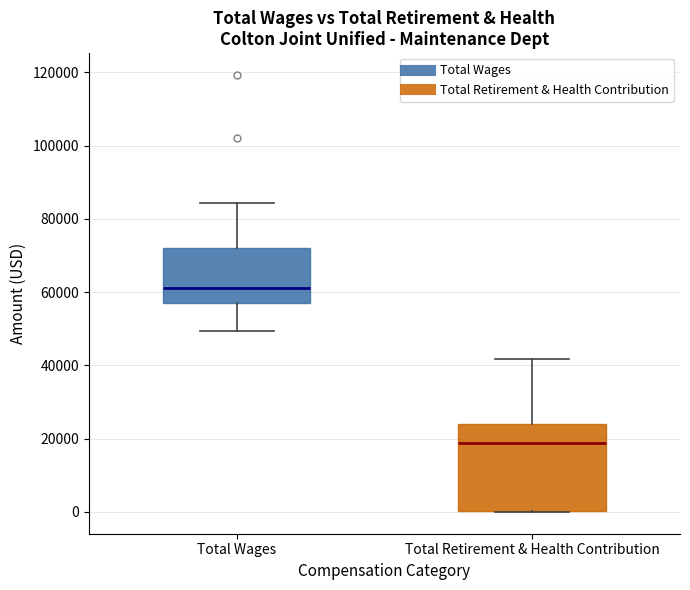

Reading left to right, transcribe this box plot: for each box, give where its median line is, the range the box spans, and where its two whiskers end, as read against the y-axis. The values are not printed on the chart, so give them approximately, as read against the axis.

Total Wages: median 62000, box 58000 to 72000, whiskers 50000 to 84000
Total Retirement & Health Contribution: median 18000, box 0 to 24000, whiskers 0 to 42000